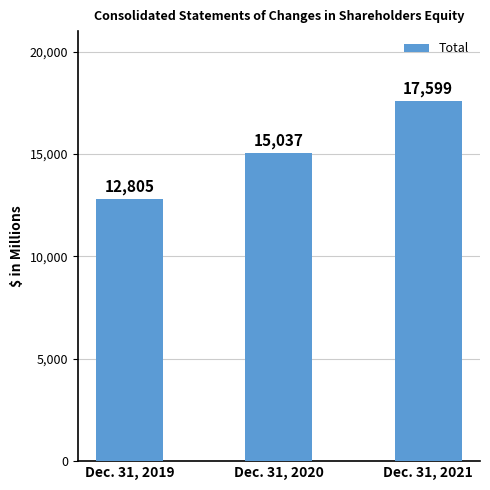

How many bars are there in total?

3